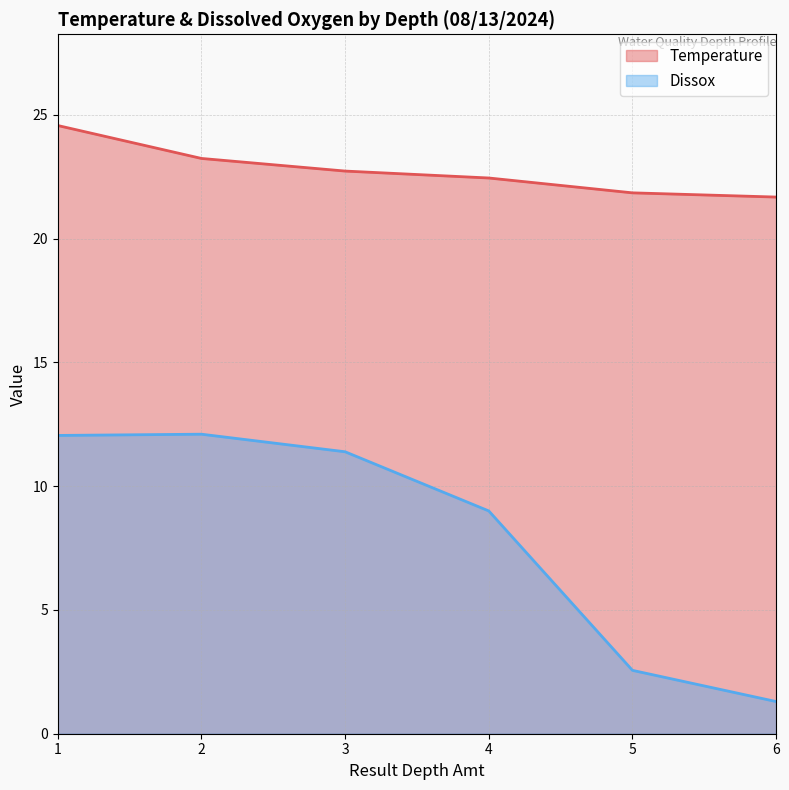

The value of Temperature at 6 is 21.7. True or false?

True